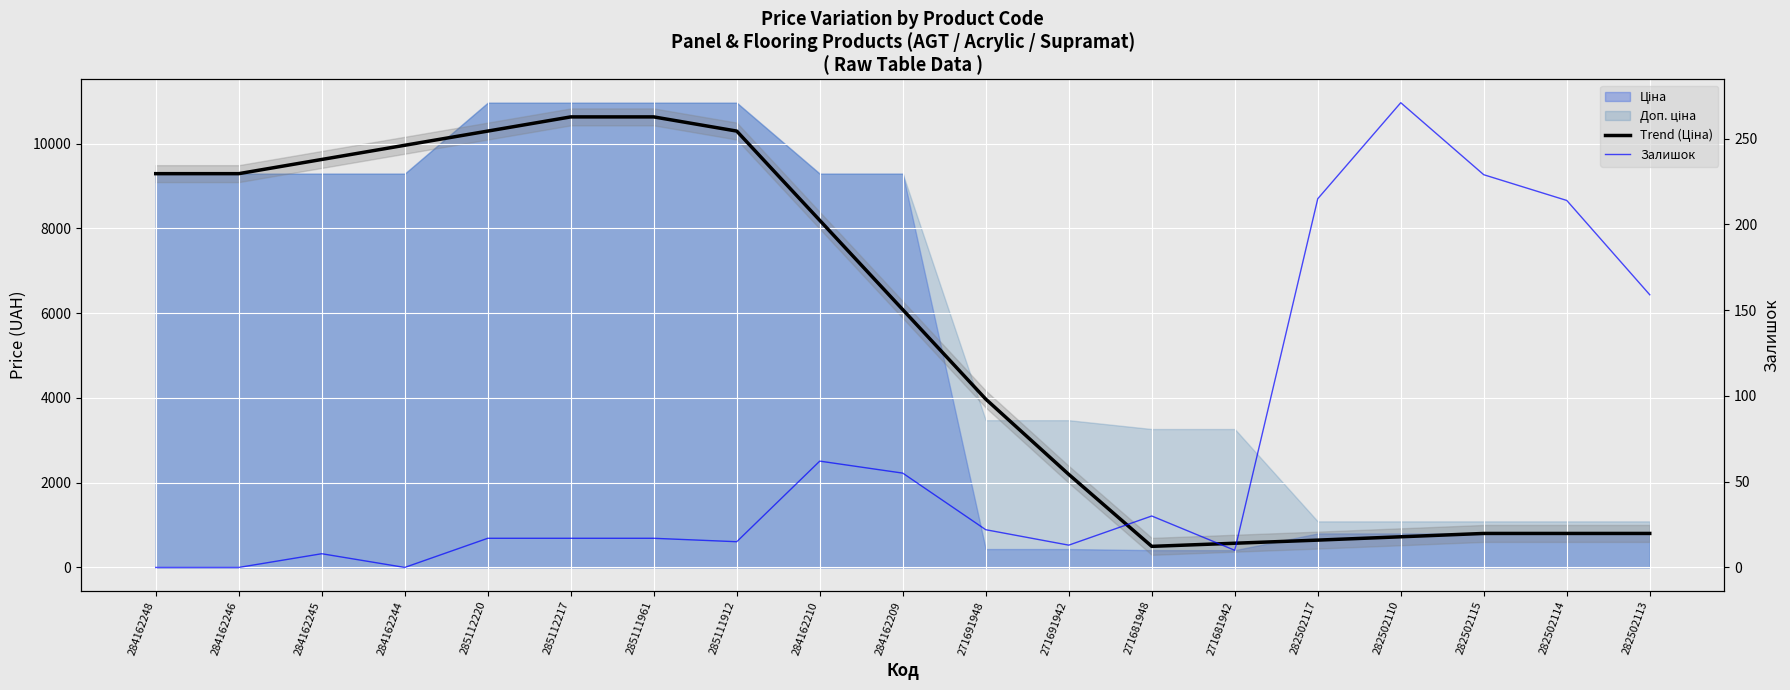

At which category does Залишок reach its first local valley?

284162244